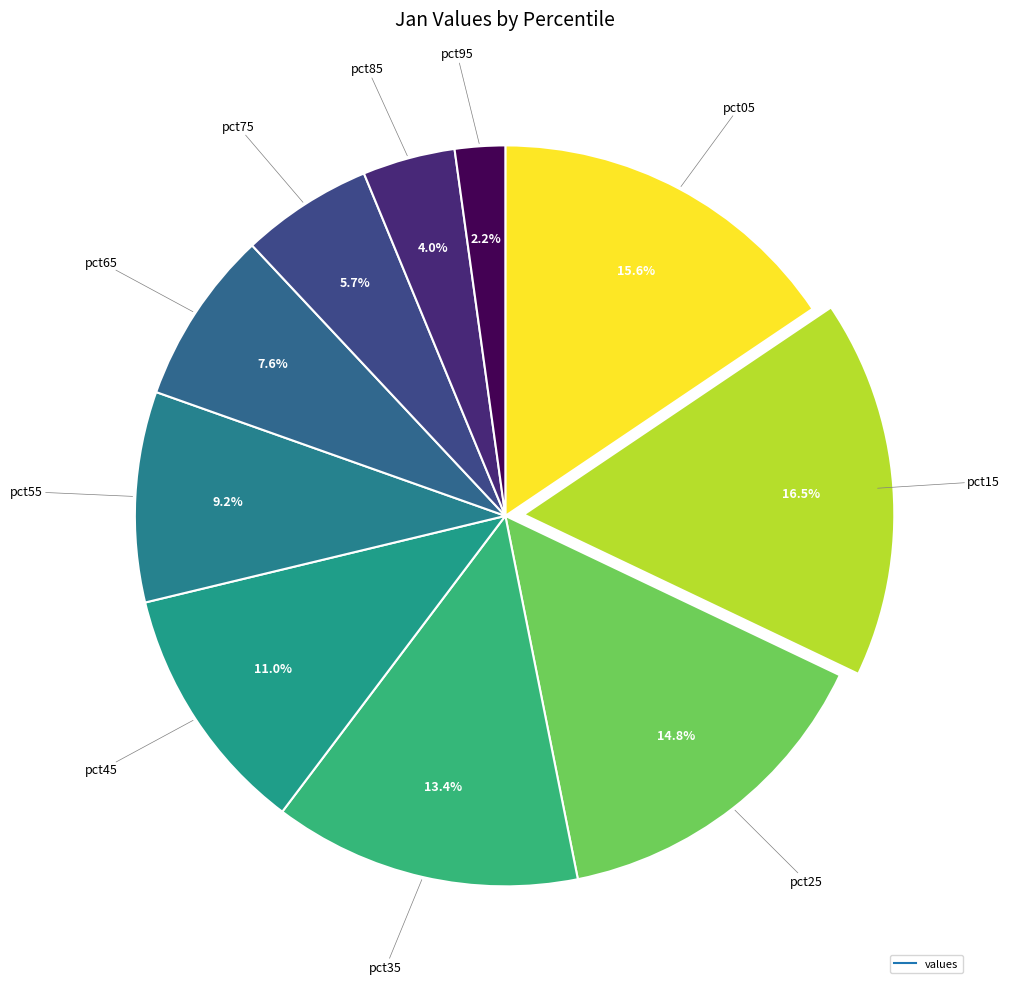

Is there any slice that represents more than half of the pie?

No